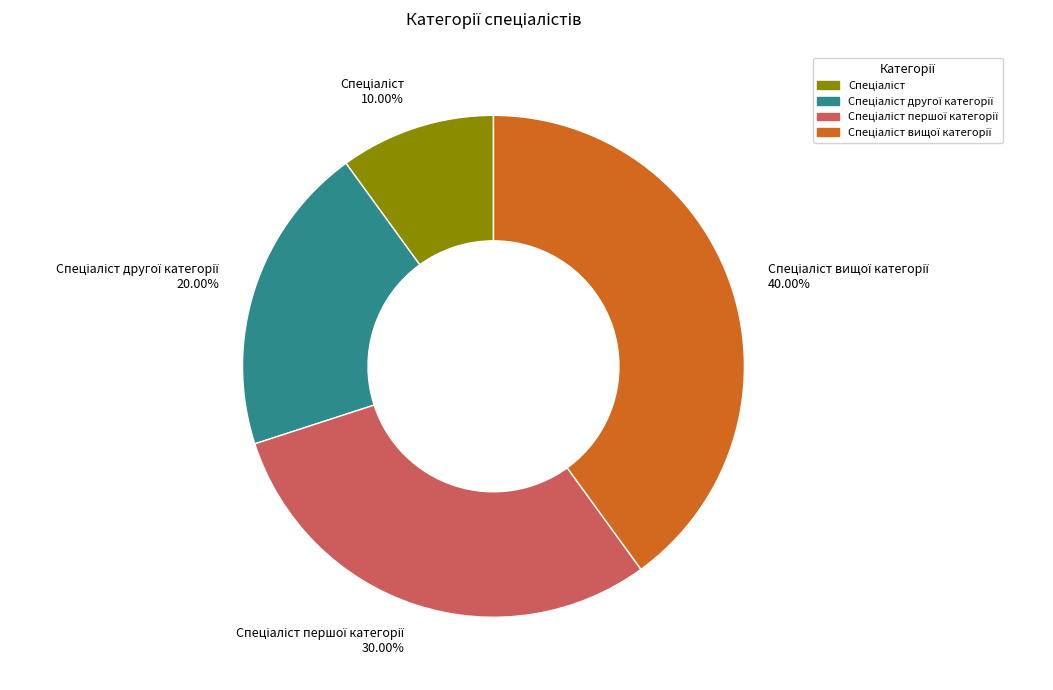

Is there a majority slice in this chart?

No